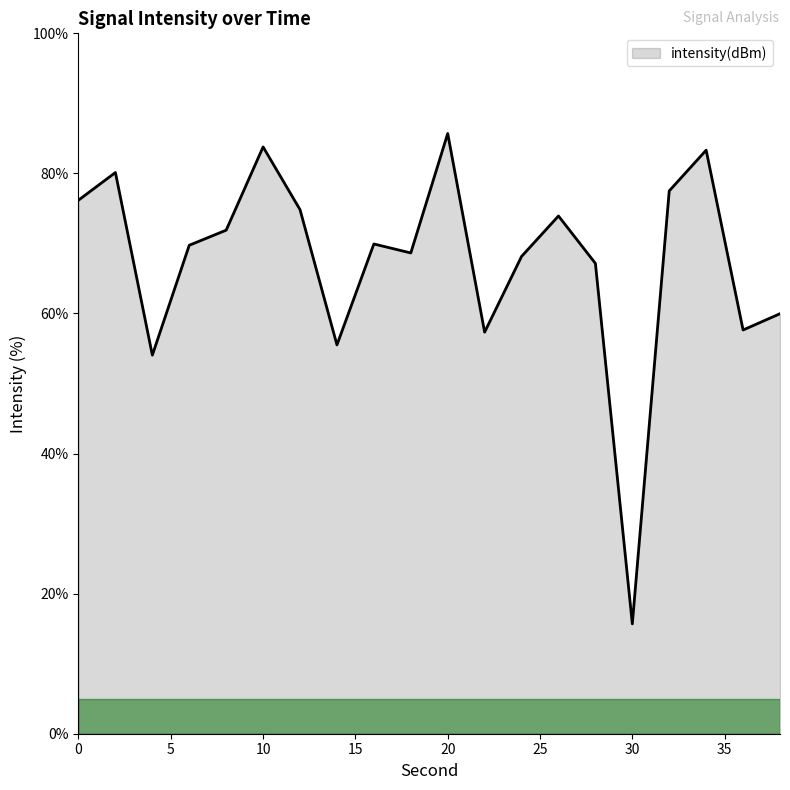

What is the smallest value displayed?

15.7